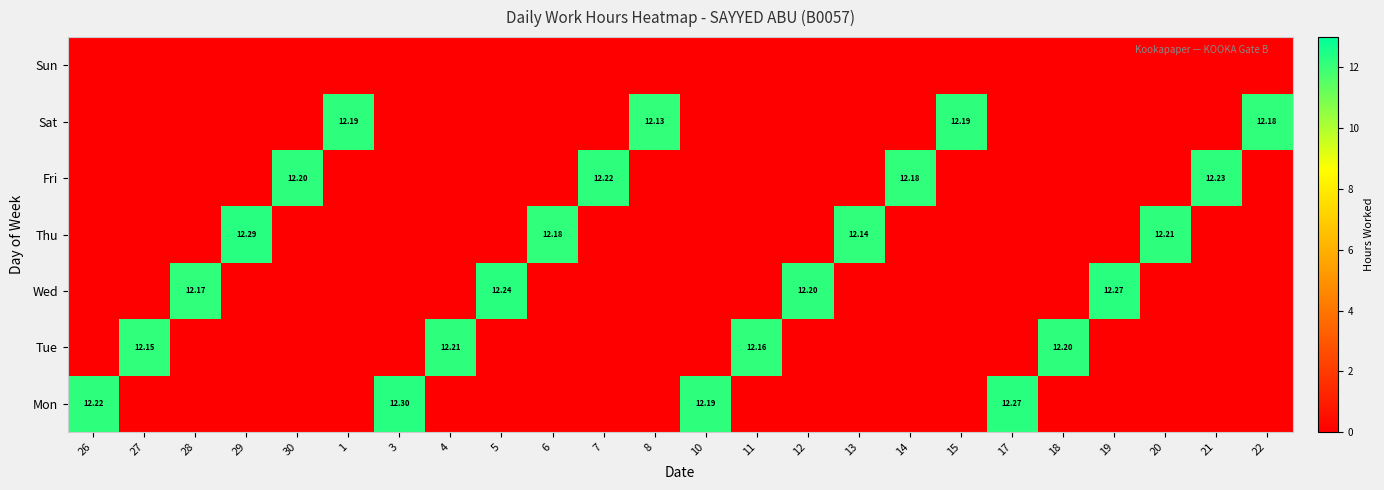

What is the sum of all Tue values?

48.7